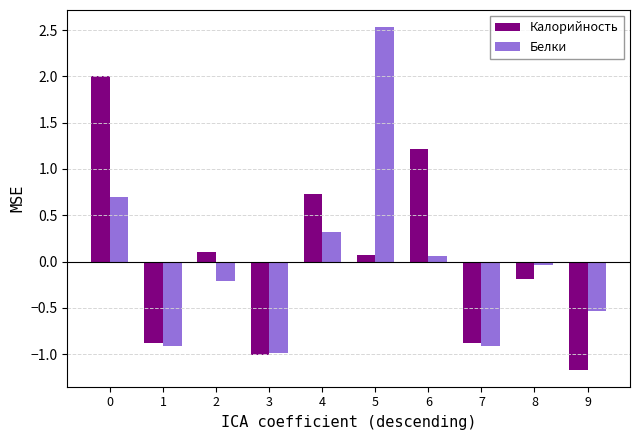

Which category has the lowest value in the Белки series?

3